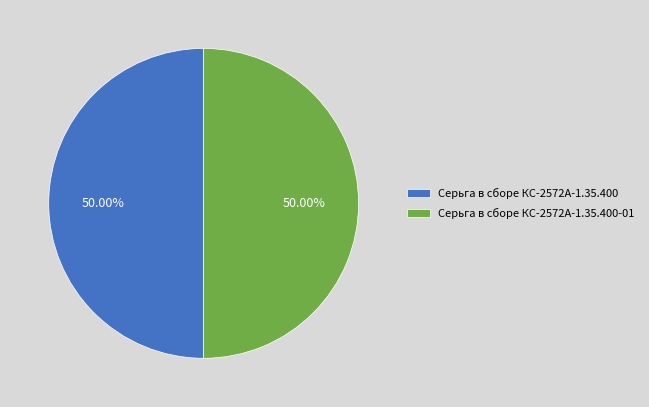

What is the ratio of the value at Серьга в сборе КС-2572А-1.35.400 to the value at Серьга в сборе КС-2572А-1.35.400-01?

1.0